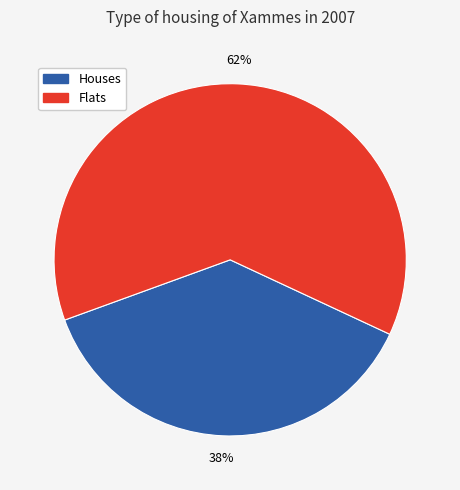

Is there a majority slice in this chart?

Yes